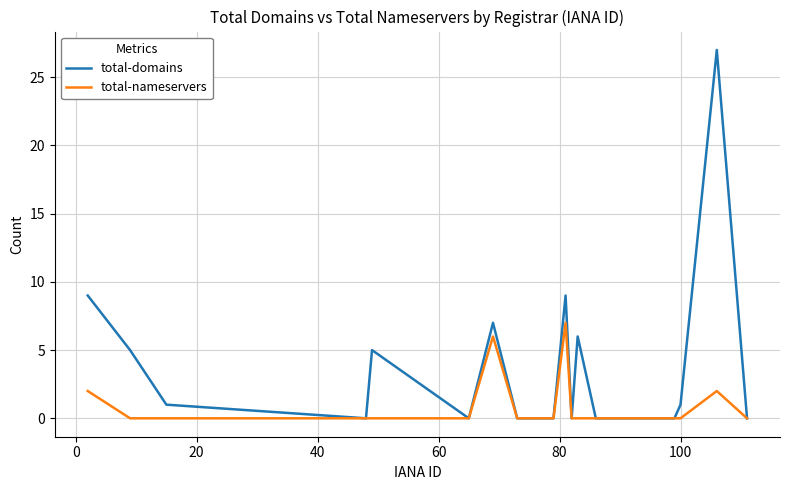

Rank the series by their maximum value, from lowest to highest.

total-nameservers, total-domains